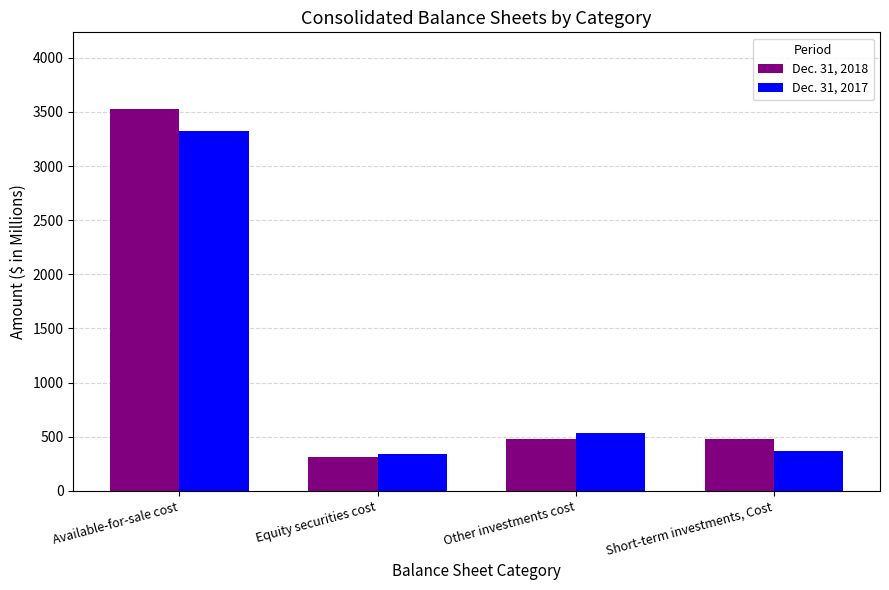

Rank the categories by Dec. 31, 2018 value from lowest to highest.

Equity securities cost, Other investments cost, Short-term investments, Cost, Available-for-sale cost